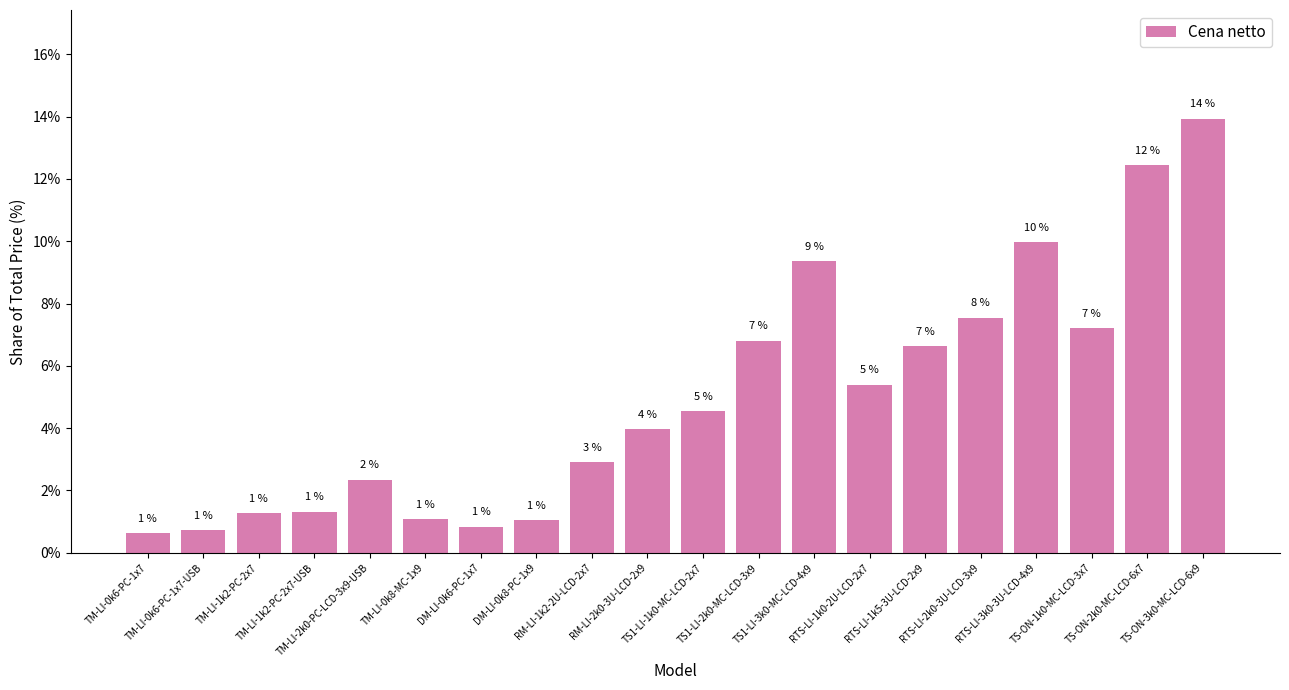

What is the greatest value displayed?

13.9